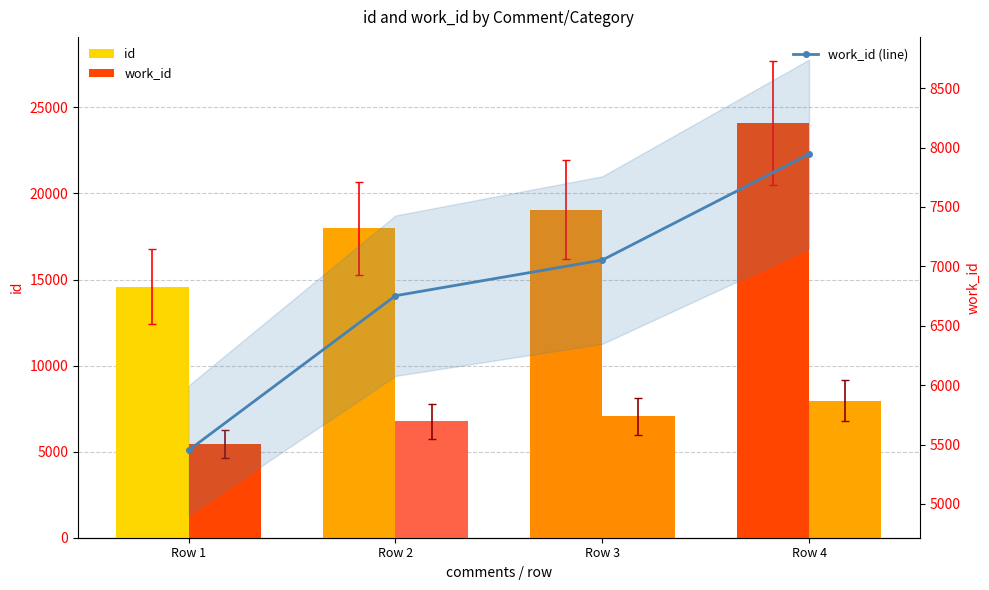

At which category is the sum across all series the highest?

Row 4